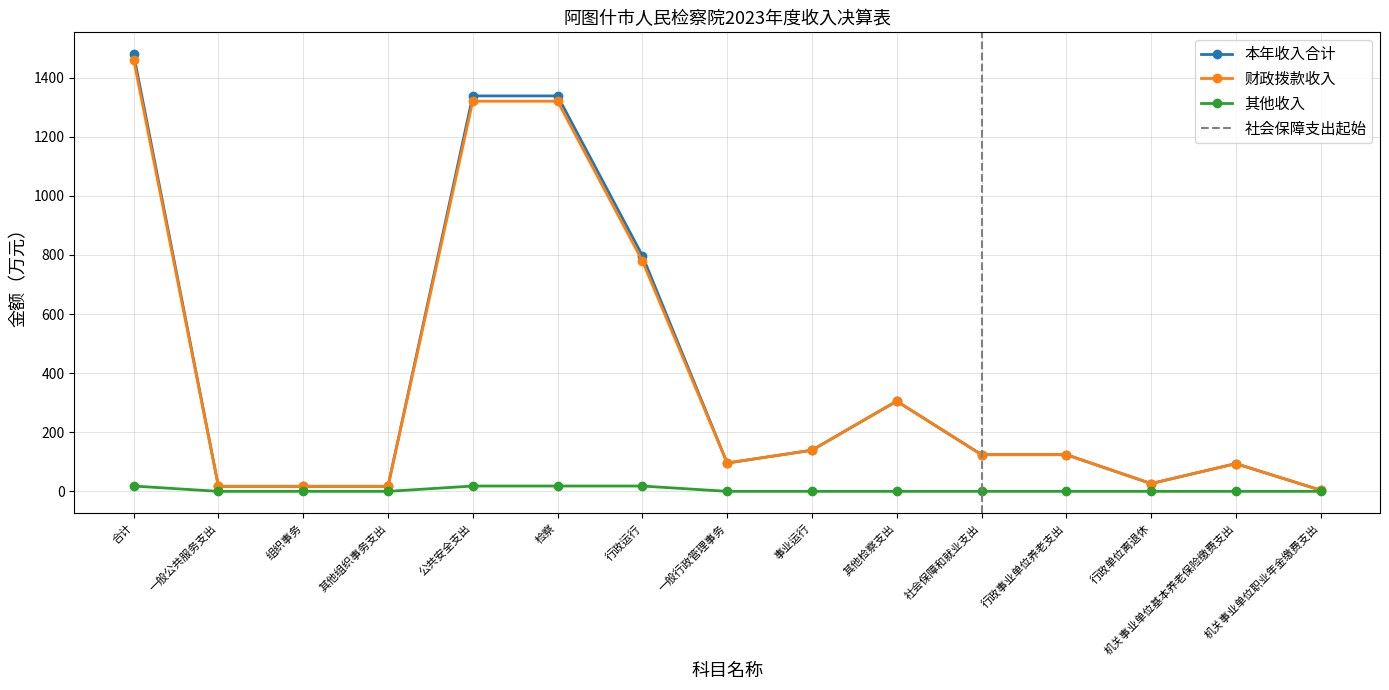

What are all the series names shown in the legend?

本年收入合计, 财政拨款收入, 其他收入